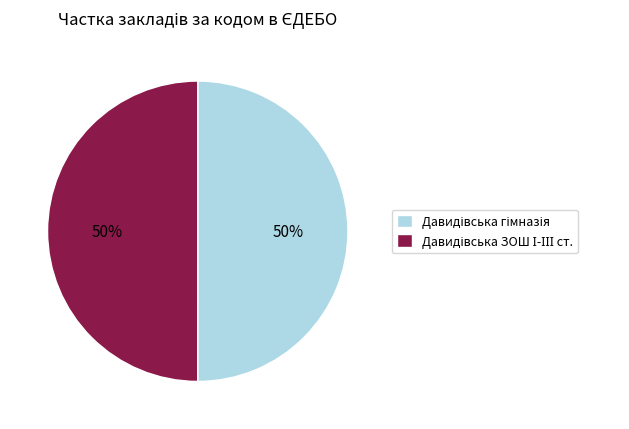

To the nearest percent, what is the average slice percentage?

50%